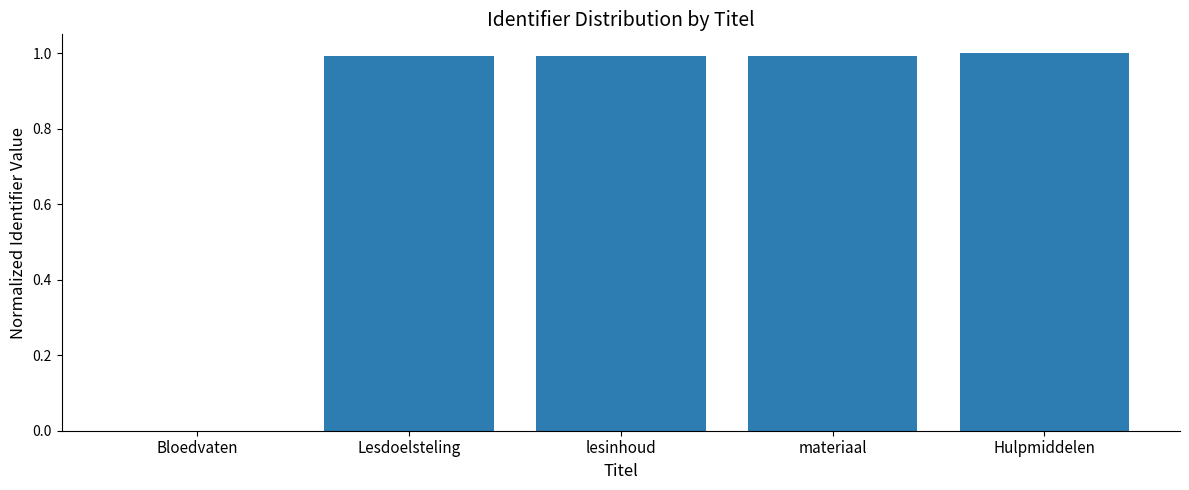

Is it true that the value at materiaal is 1.0?

True